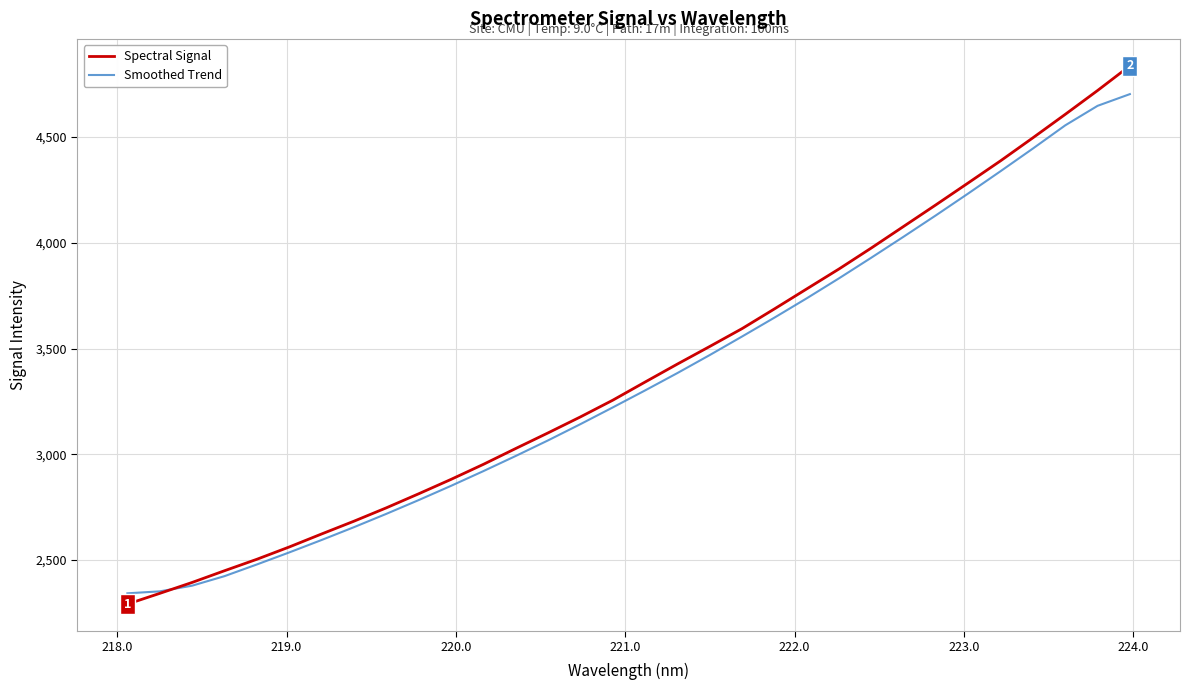

What is the maximum value for Smoothed Trend?

4702.5